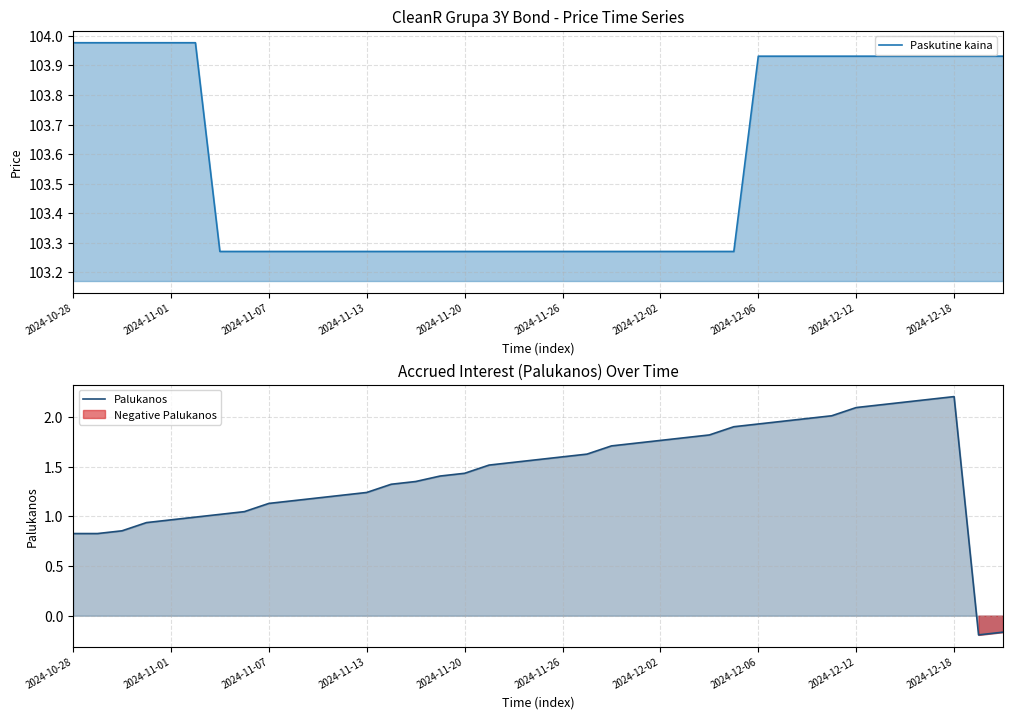

The Paskutine kaina series shows 174.6 at 25. True or false?

False